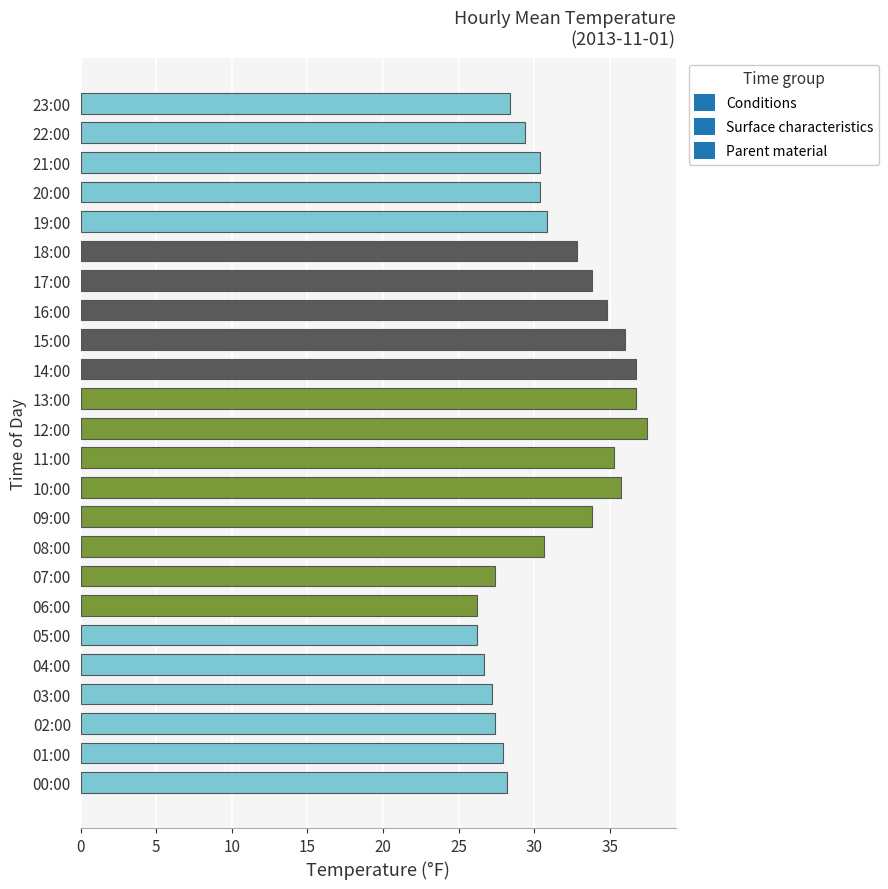

Are the bars horizontal?

Yes